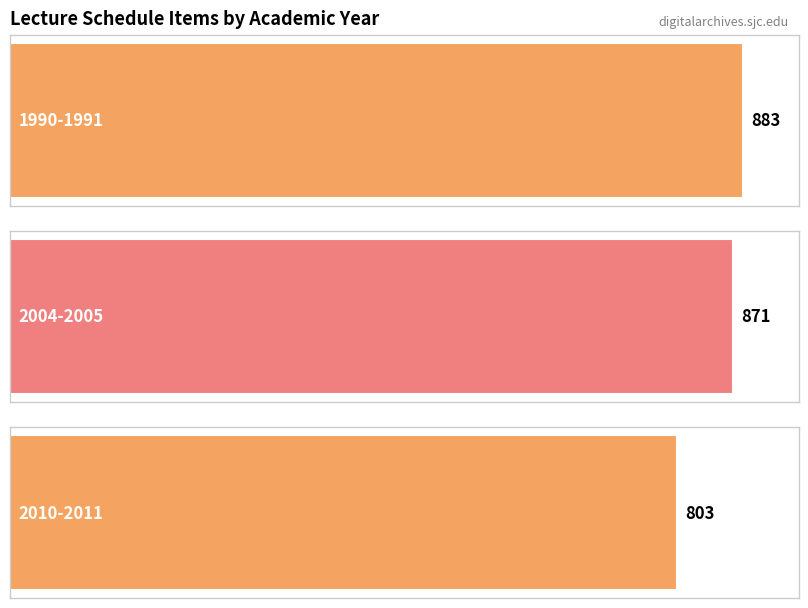

What is the sum of all values?

2557